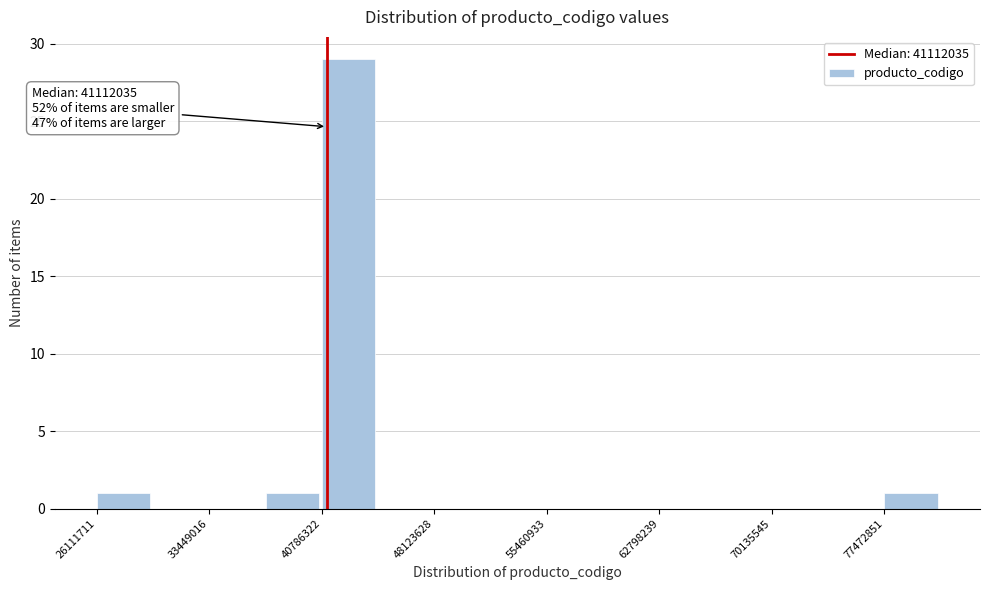

Around what value on the x-axis is the tallest bar? Give the approximate position of its centre, as read against the axis.

43000000